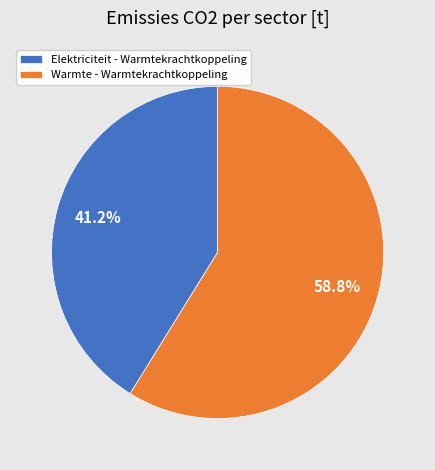

Rank the categories by value from highest to lowest.

Warmte - Warmtekrachtkoppeling, Elektriciteit - Warmtekrachtkoppeling